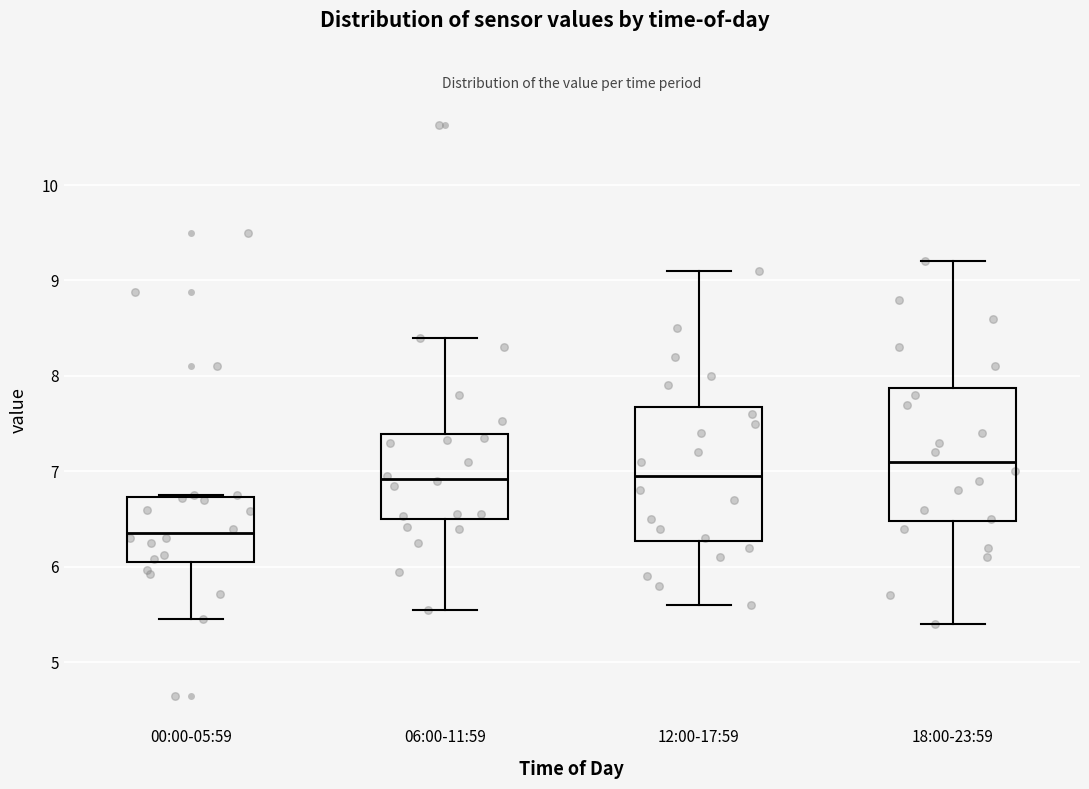

Which box has the highest median line?

18:00-23:59